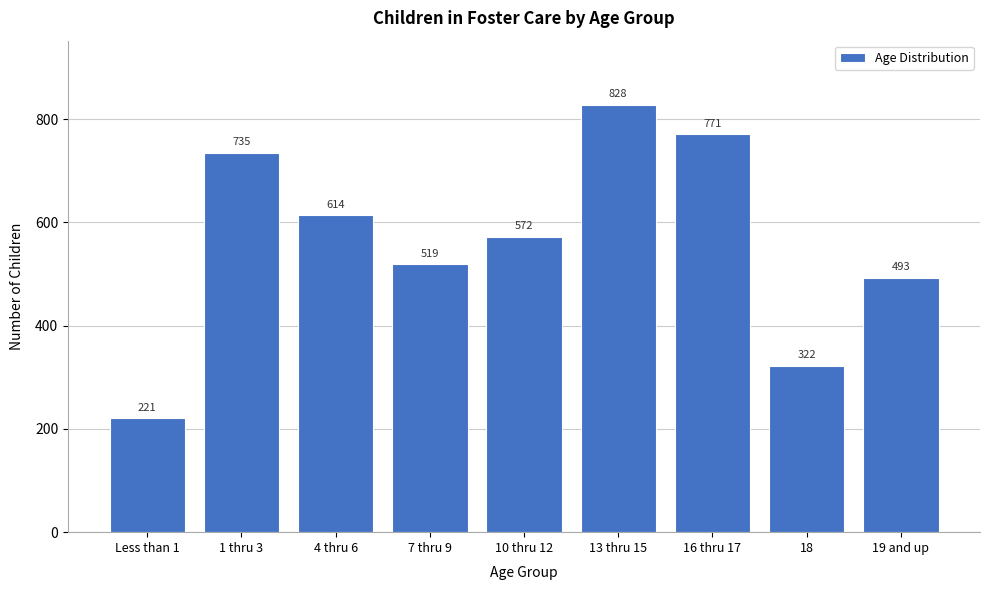

Reading left to right, what are all the values shown in this chart?

Less than 1=221	1 thru 3=735	4 thru 6=614	7 thru 9=519	10 thru 12=572	13 thru 15=828	16 thru 17=771	18=322	19 and up=493